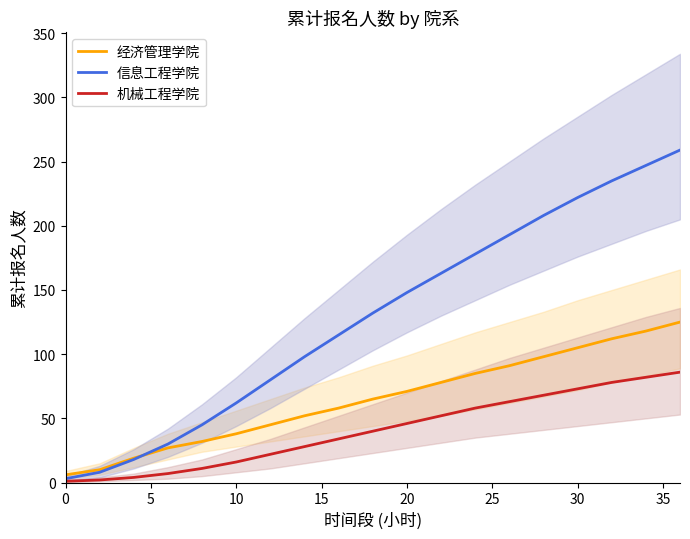

What is the greatest value displayed?

259